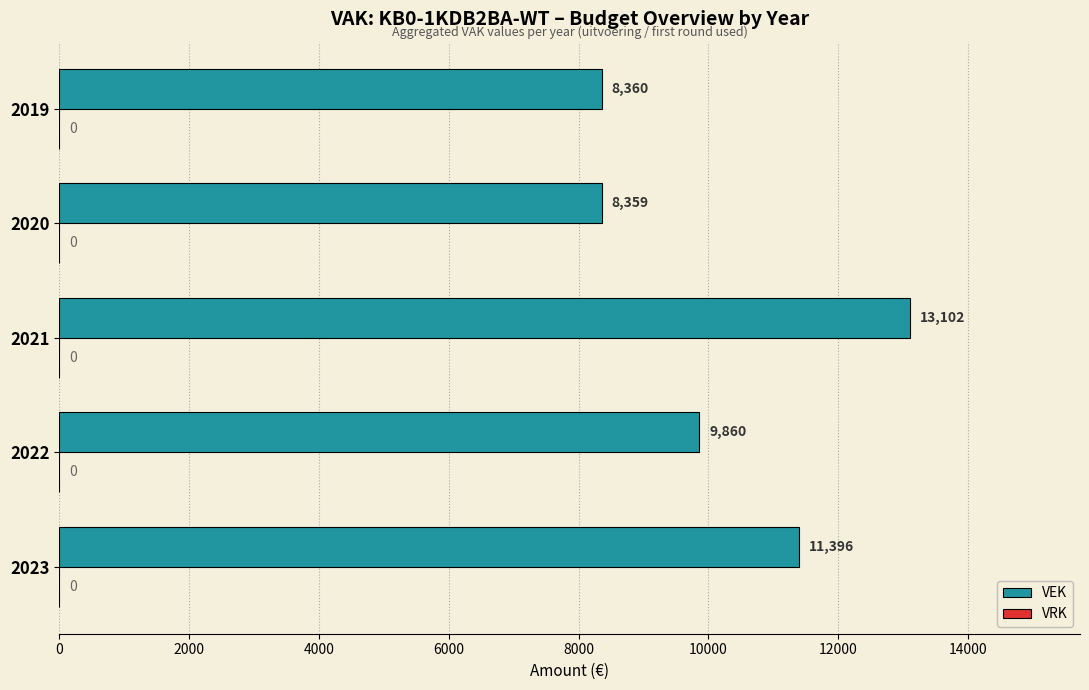

At which label is the value closest to 10730?

2023